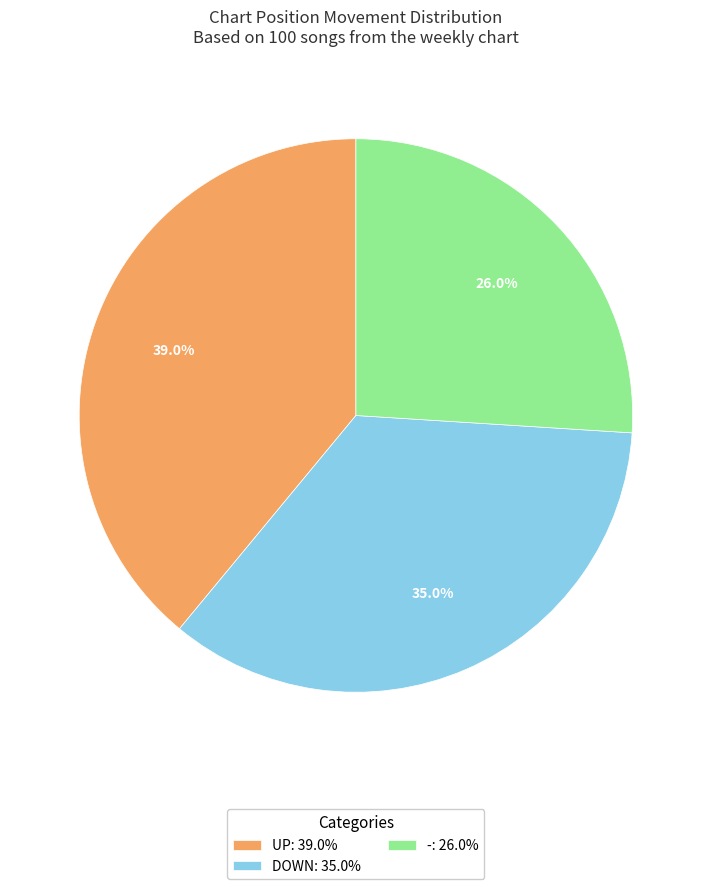

Is -: 26.0% the majority of the pie?

No